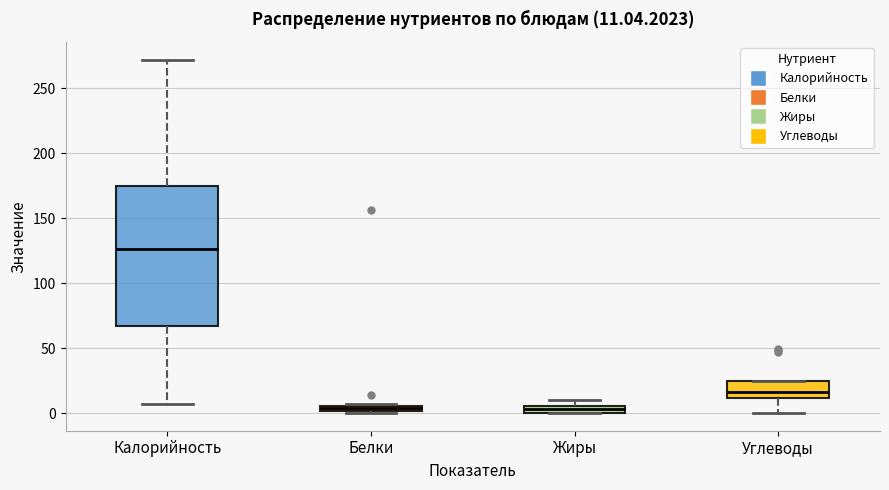

Comparing the boxes themselves (not the whiskers), which one is the tallest?

Калорийность